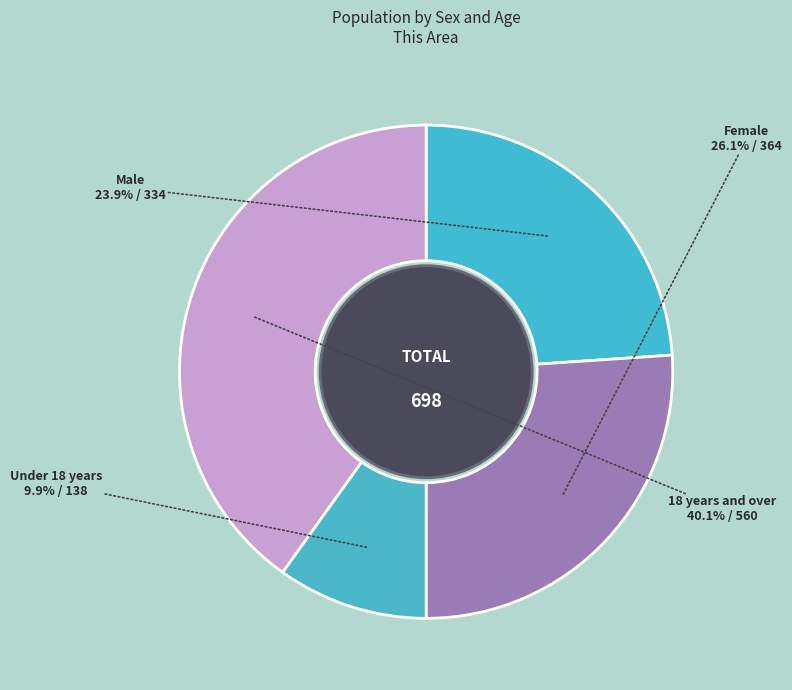

Count the number of slices in the pie.

4